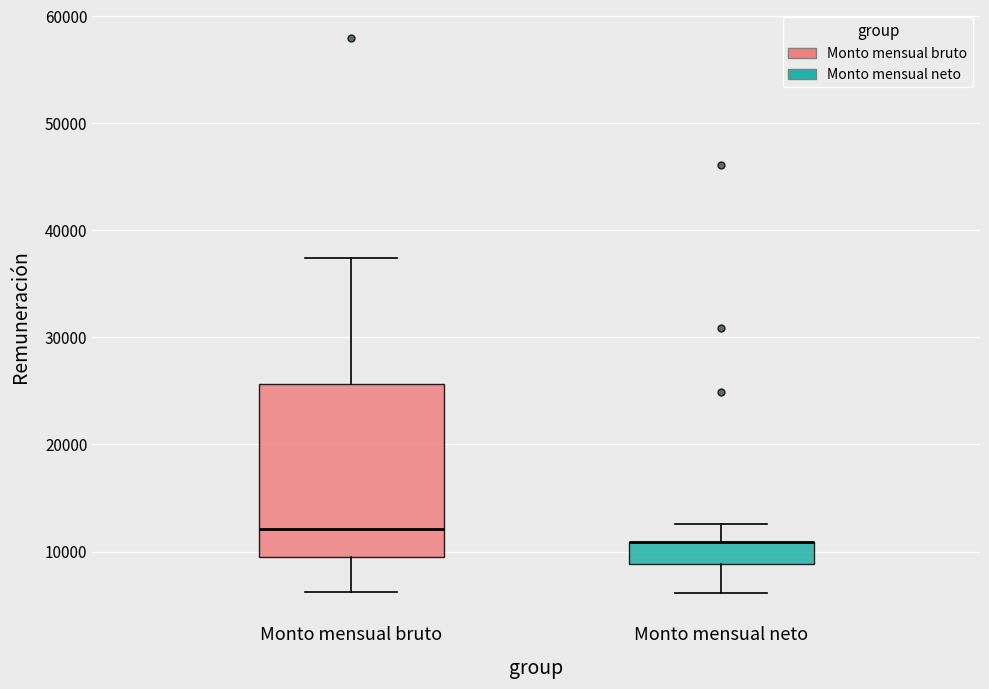

Which box is the tallest, from its lower edge to its upper edge?

Monto mensual bruto